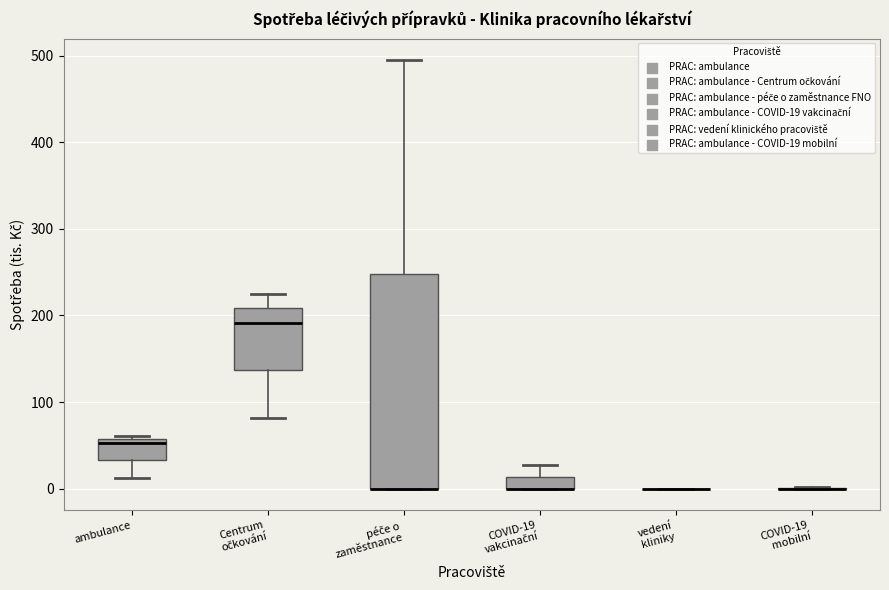

Which box is the tallest, from its lower edge to its upper edge?

péče o zaměstnance